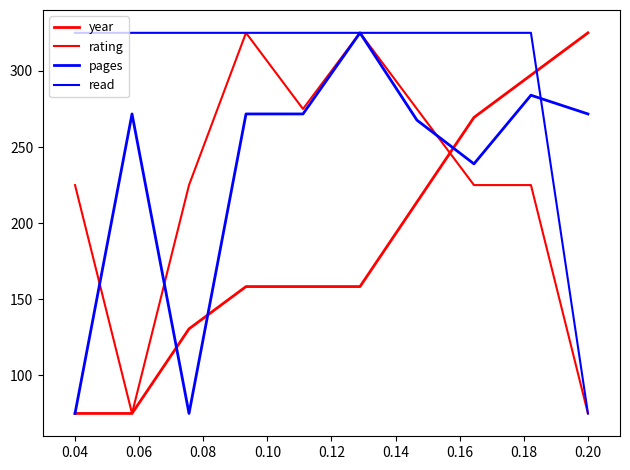

How many times do pages and read cross each other?

1